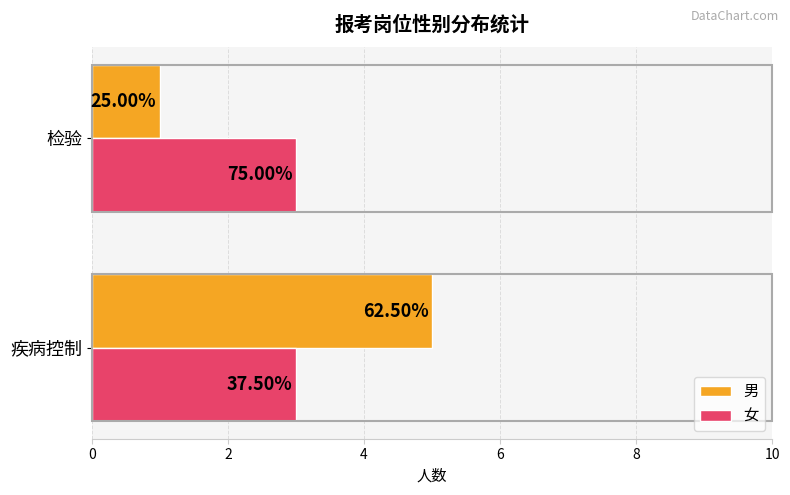

What are all the series names shown in the legend?

男, 女